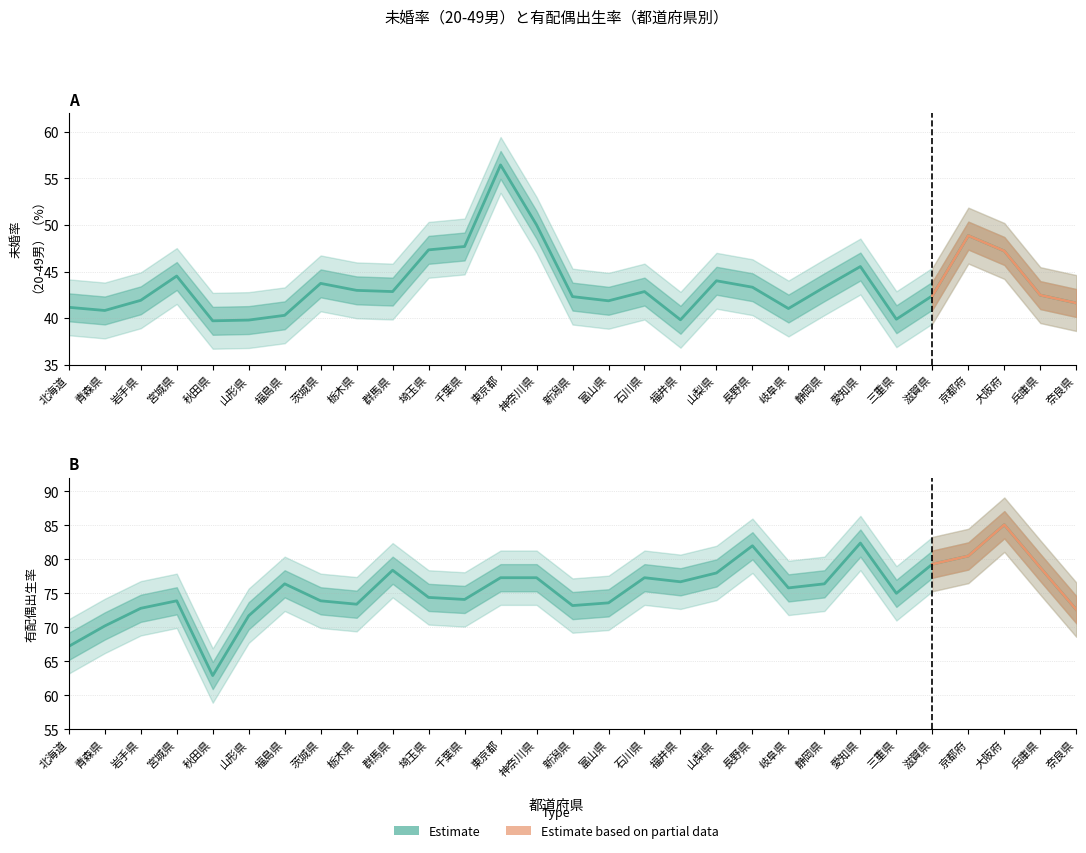

List the series in order of their overall mean, highest first.

有配偶出生率, 未婚率（20-49男）